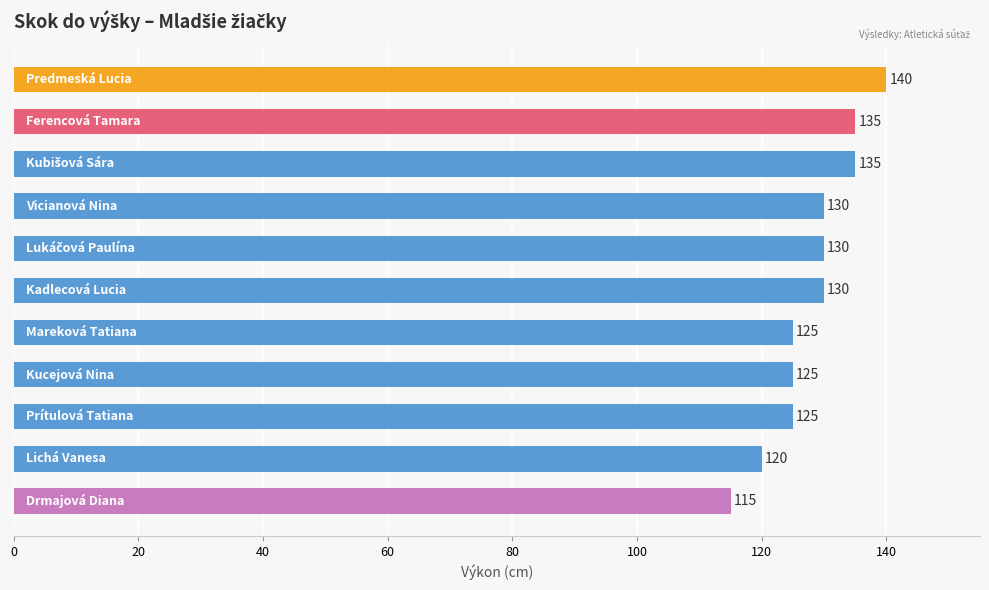

What is the minimum value shown in the chart?

115